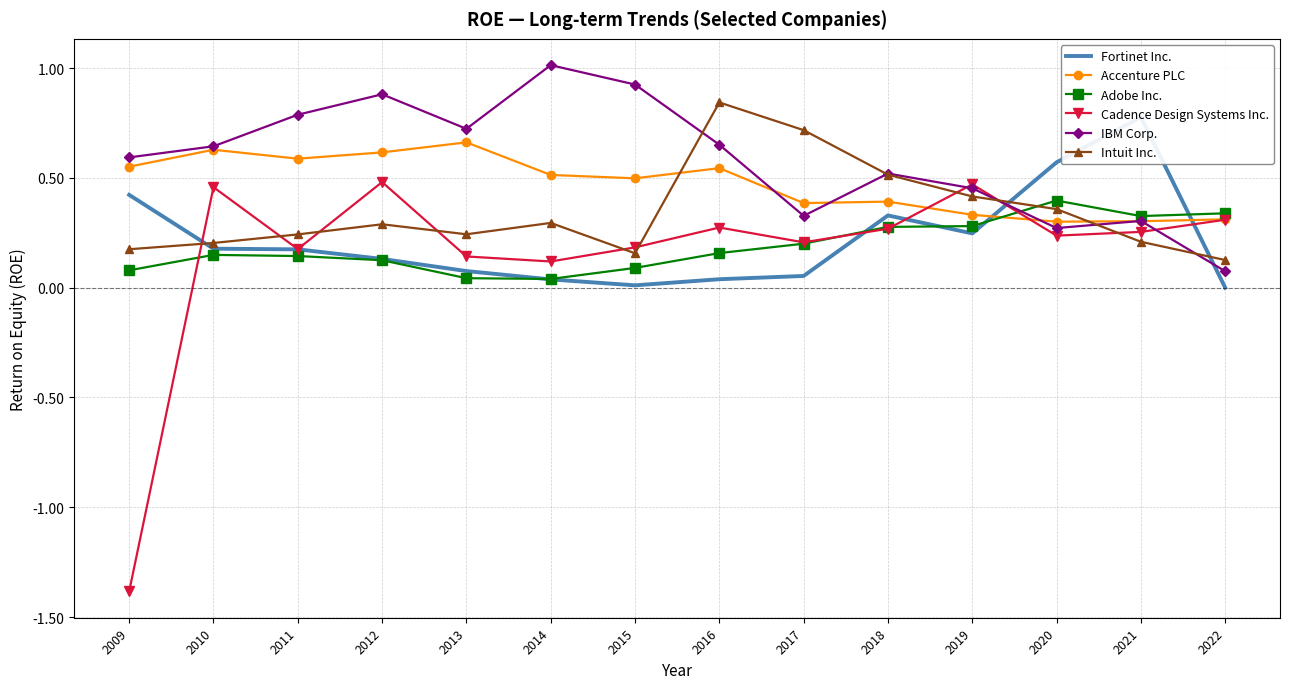

What is the difference between the second highest and second lowest values in the Cadence Design Systems Inc. series?

0.4